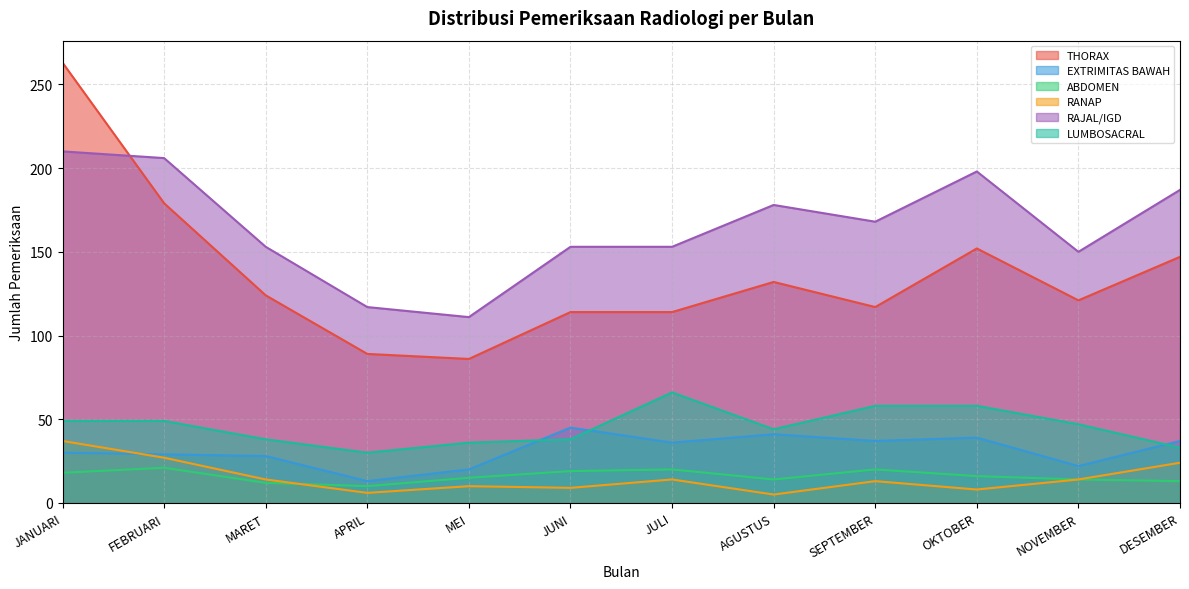

How many series are shown in this chart?

6